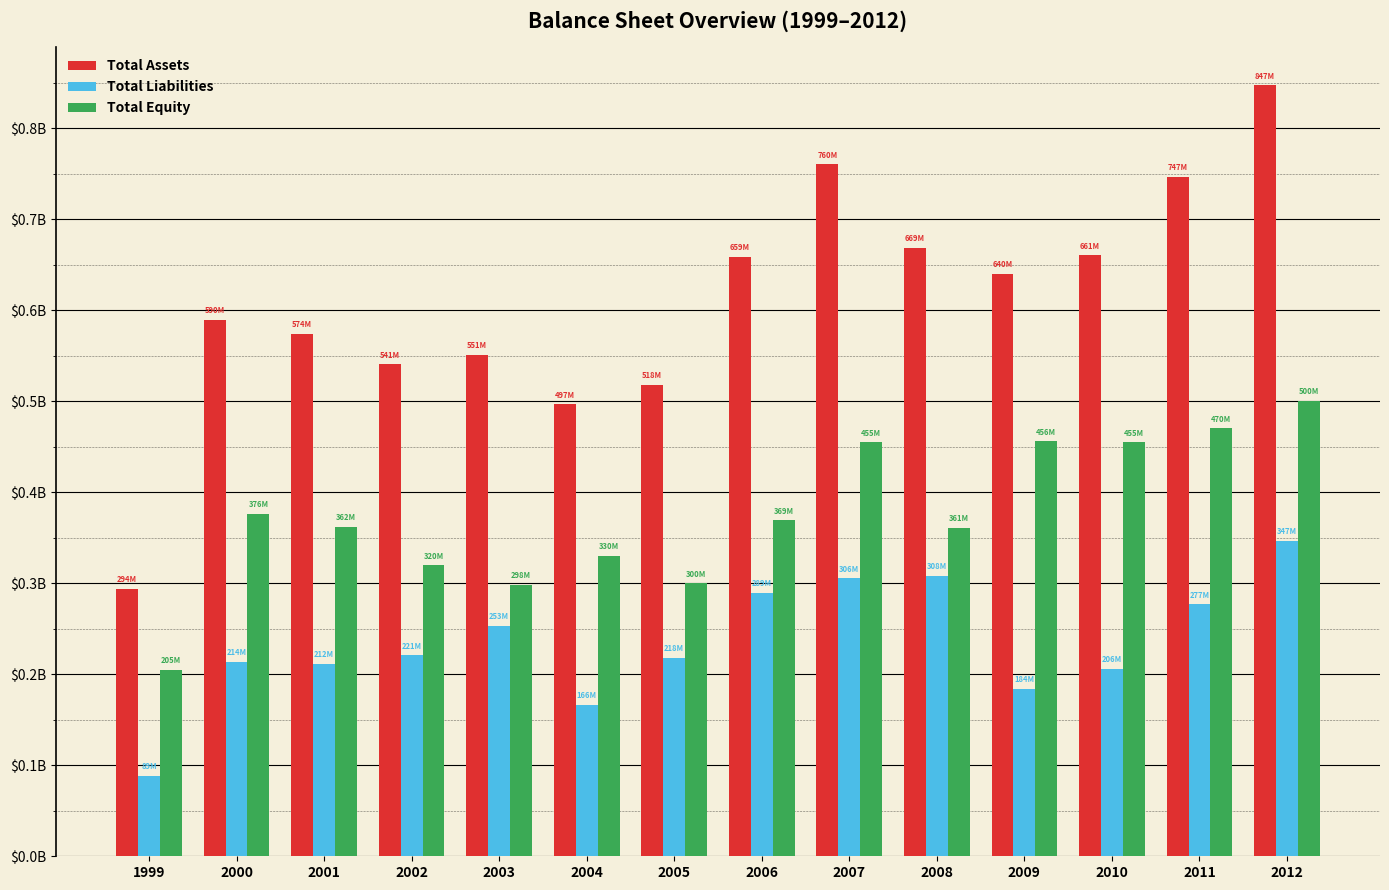

List the series in order of their overall mean, highest first.

Total Assets, Total Equity, Total Liabilities